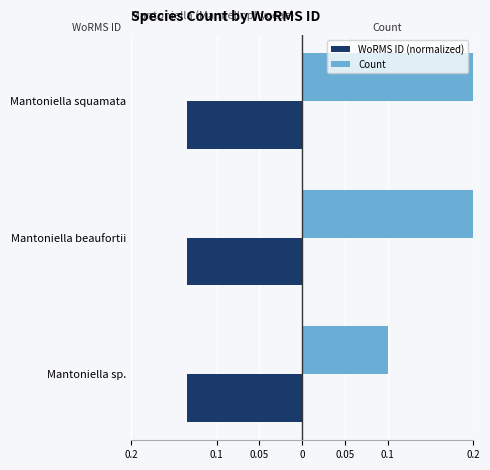

List the series in order of their peak value, lowest first.

WoRMS ID (normalized), Count